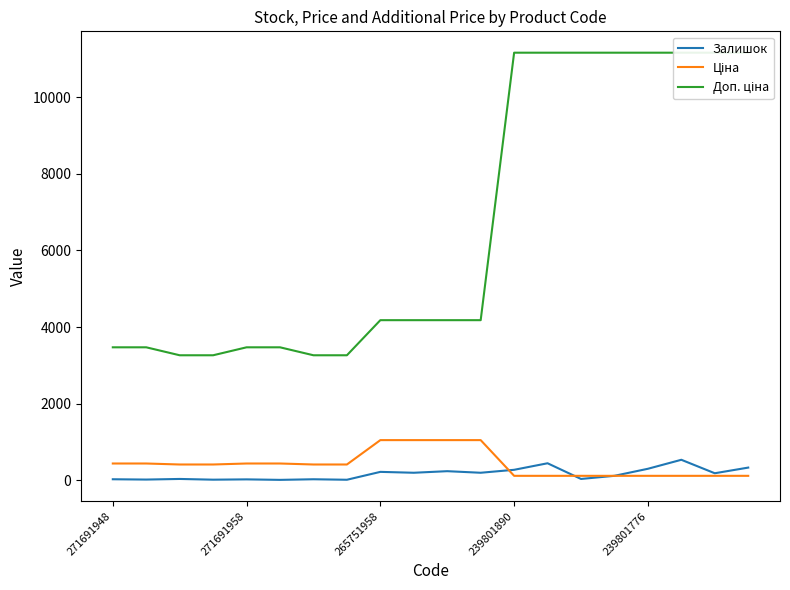

What is the difference between the maximum and minimum values in the Доп. ціна series?

7906.9